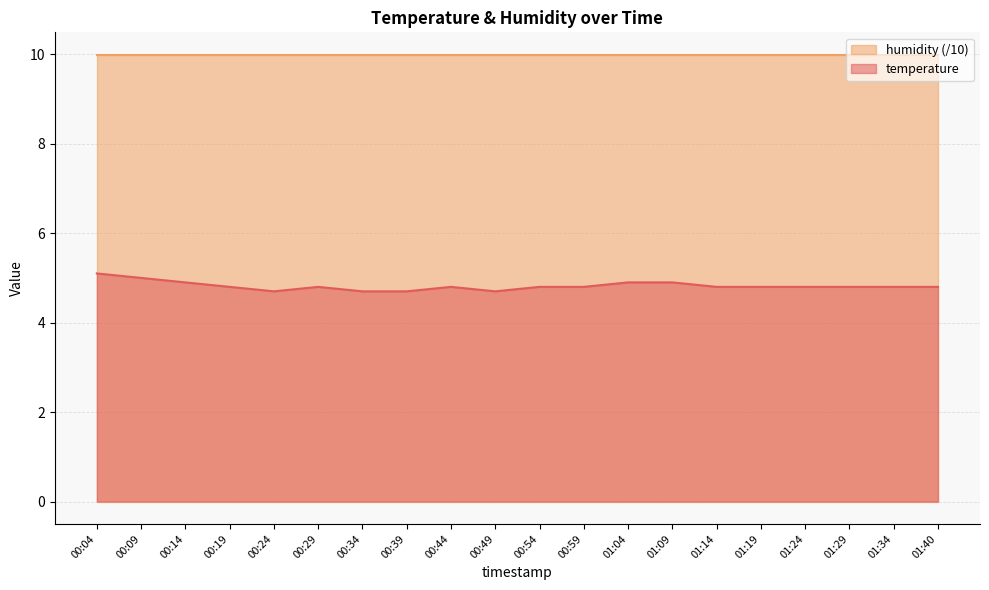

What is the change in value from 00:34 to 01:34?

+0.1